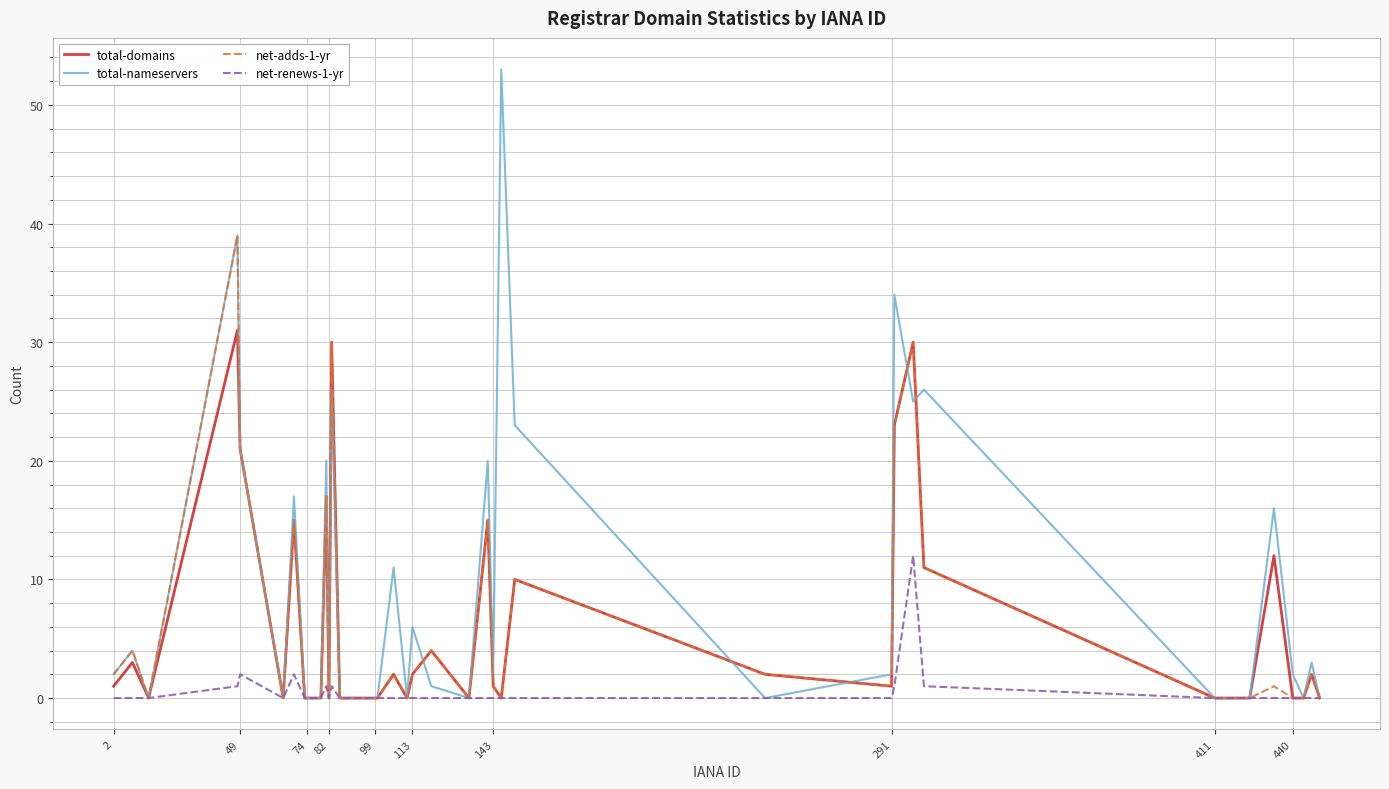

Which series has the largest total across all categories?

total-nameservers